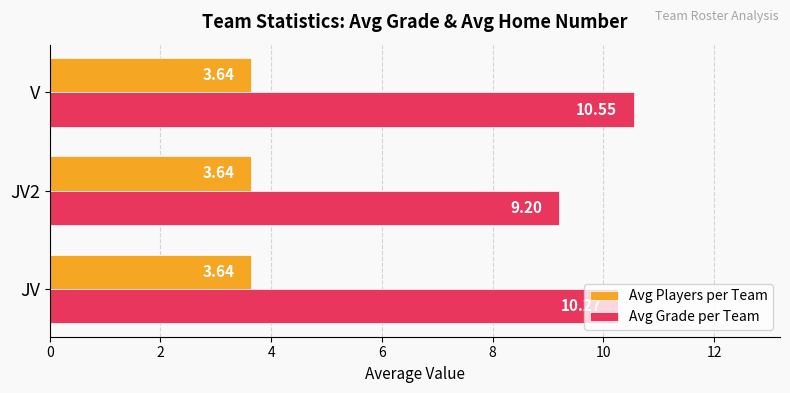

What is the difference between the maximum and second lowest values in the Avg Grade per Team series?

0.3